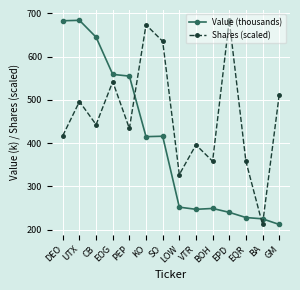

What is the average value of the Value (thousands) series?

400.7